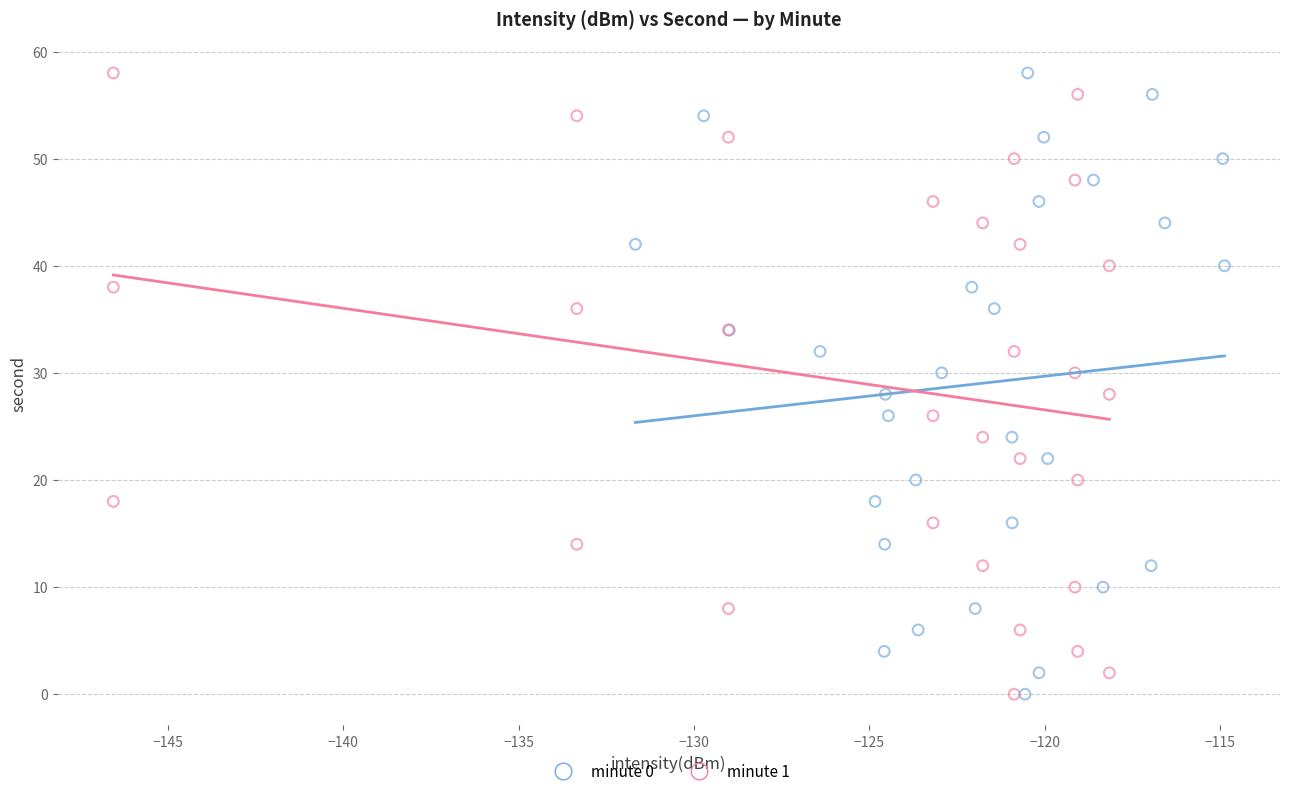

What are all the series names shown in the legend?

minute 0, minute 1